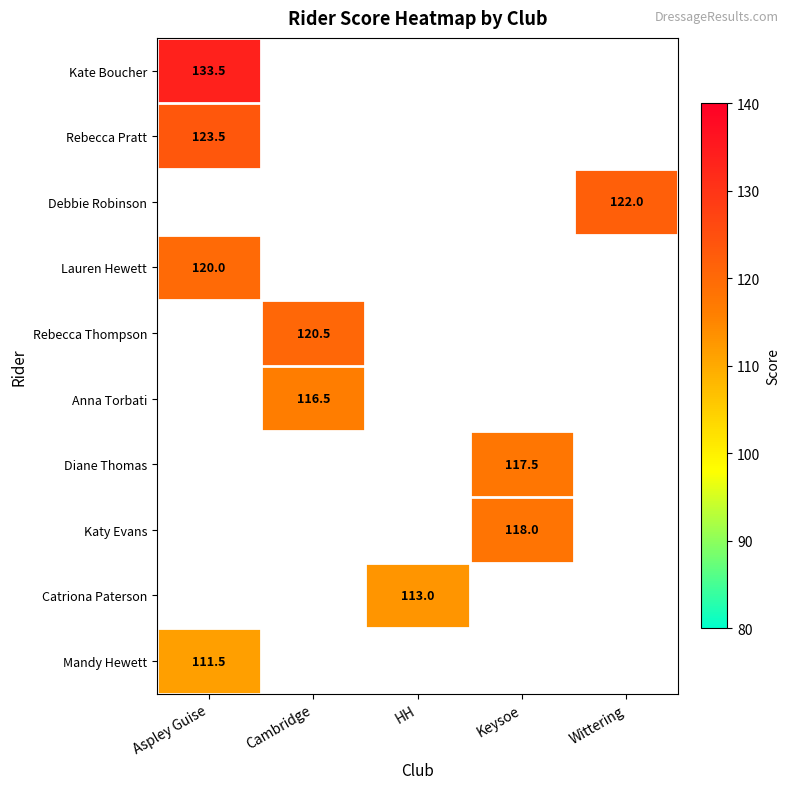

Count the number of data series in this chart.

10